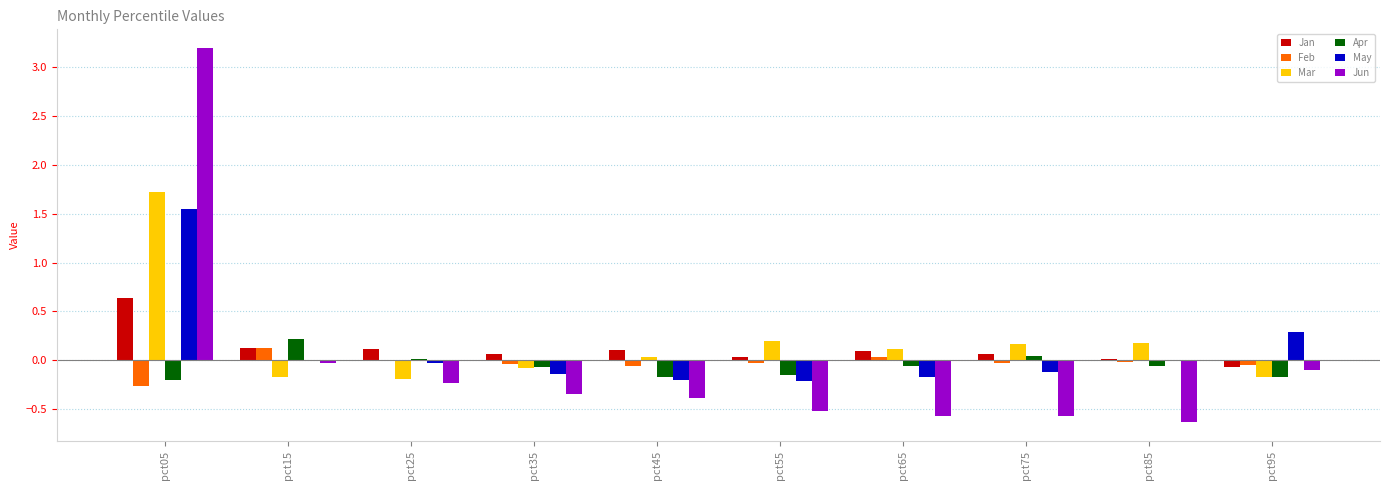

What is the highest value of the Apr series?

0.2